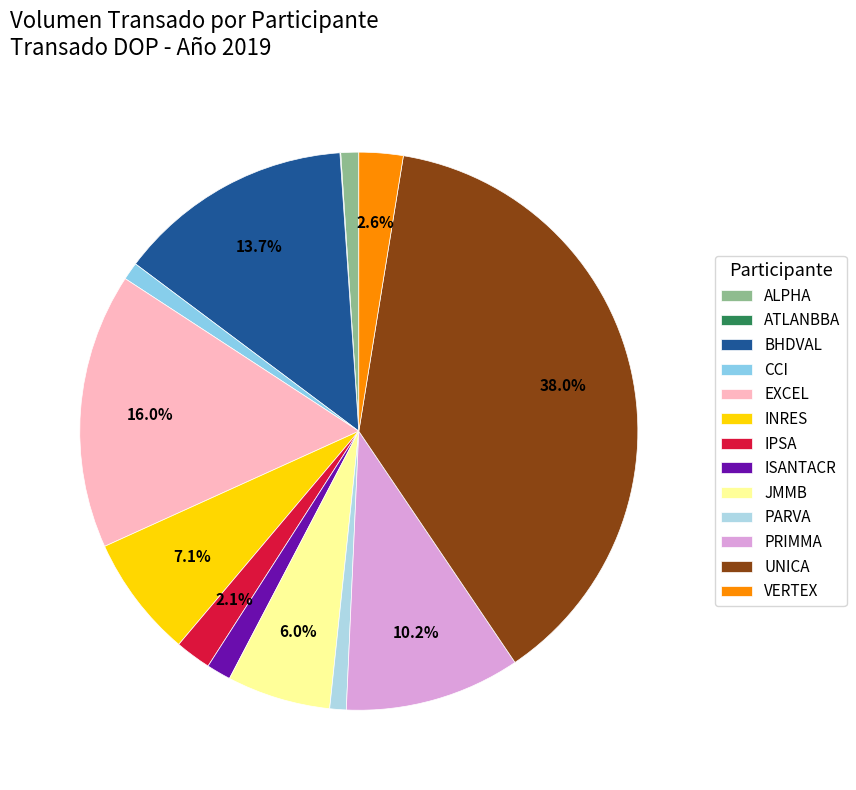

Approximately how many times larger is the value at PRIMMA compared to ATLANBBA?

233.1